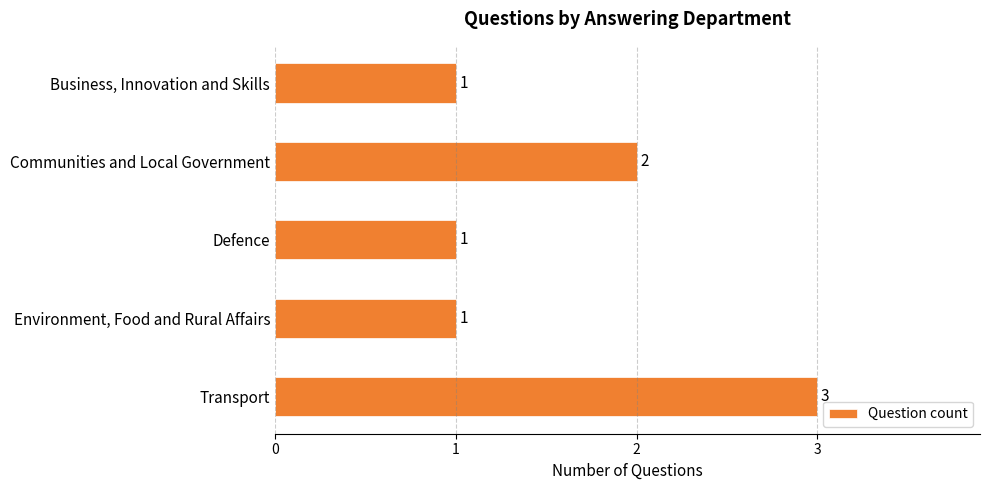

What is the greatest value displayed?

3